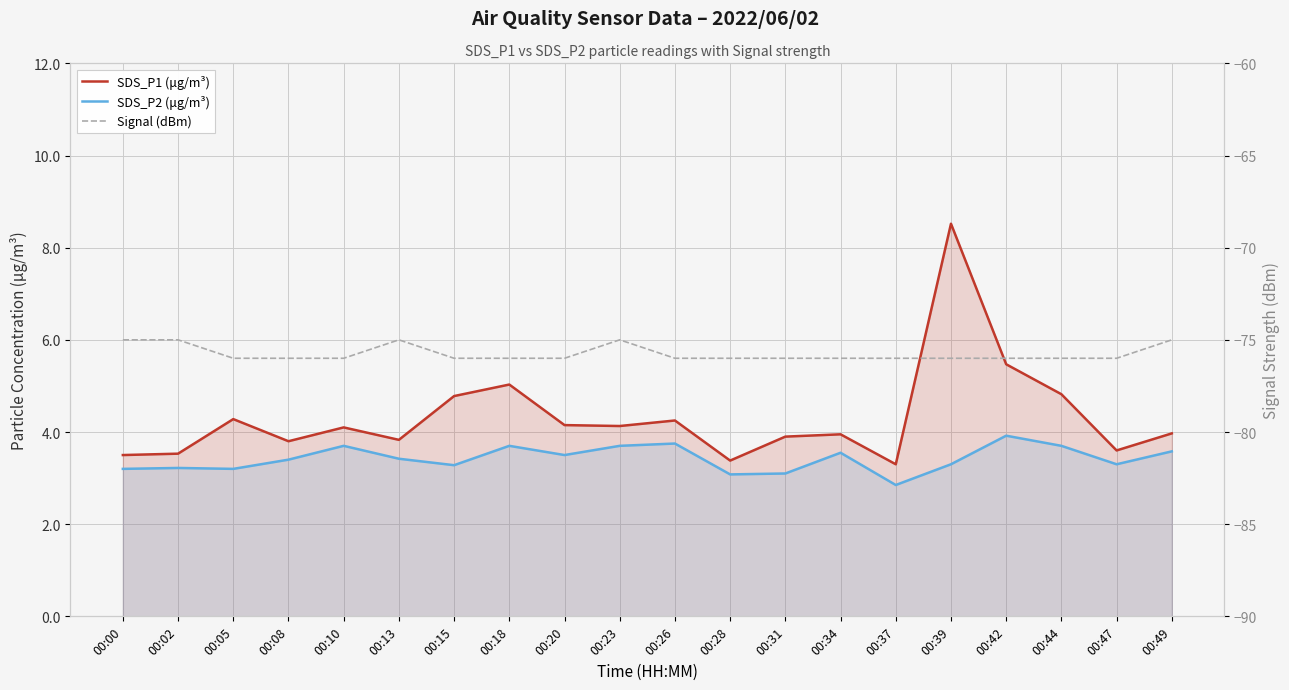

Which series has the widest spread of values?

SDS_P1 (μg/m³)